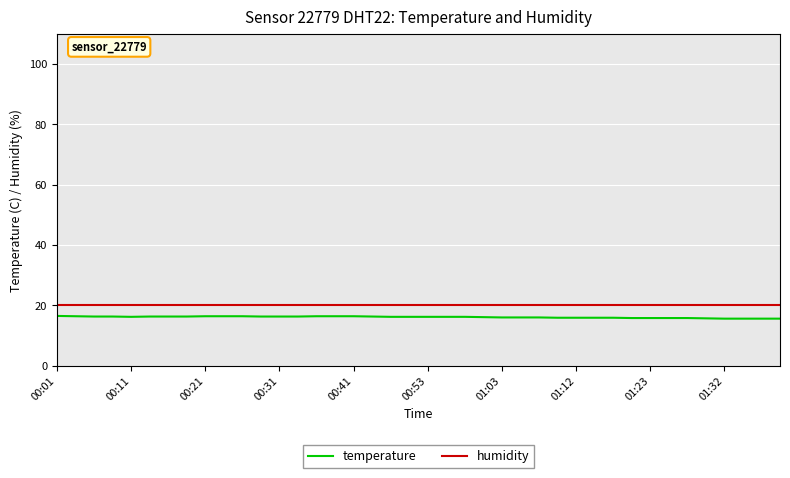

What is the highest value of the humidity series?

20.0